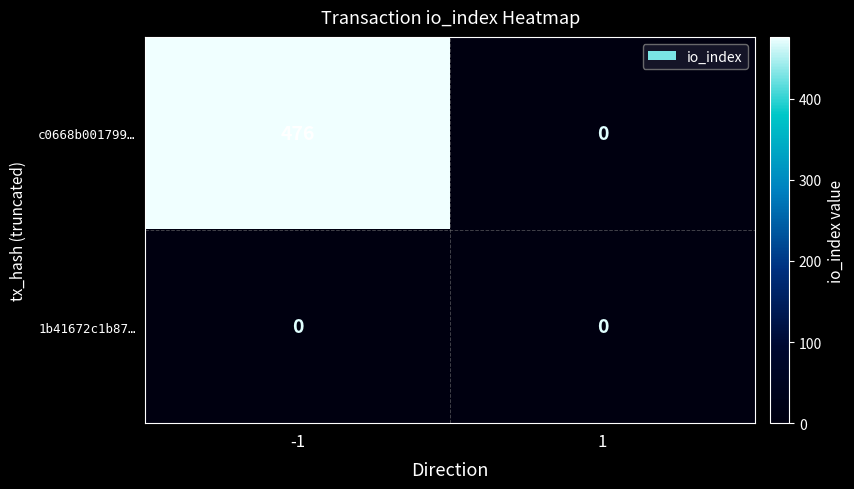

Rank the series at -1 from highest to lowest value.

c0668b001799…, 1b41672c1b87…